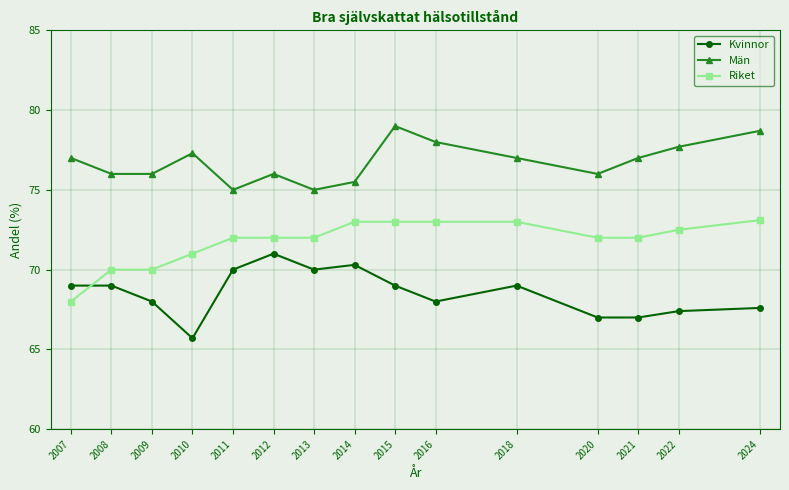

At 2016, list the series in order from largest to smallest.

Män, Riket, Kvinnor